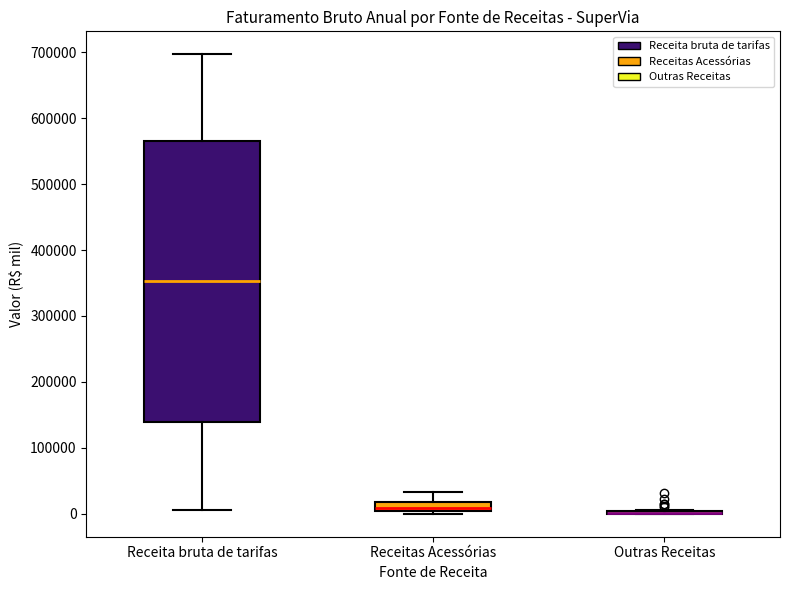

Which box is the tallest, from its lower edge to its upper edge?

Receita bruta de tarifas